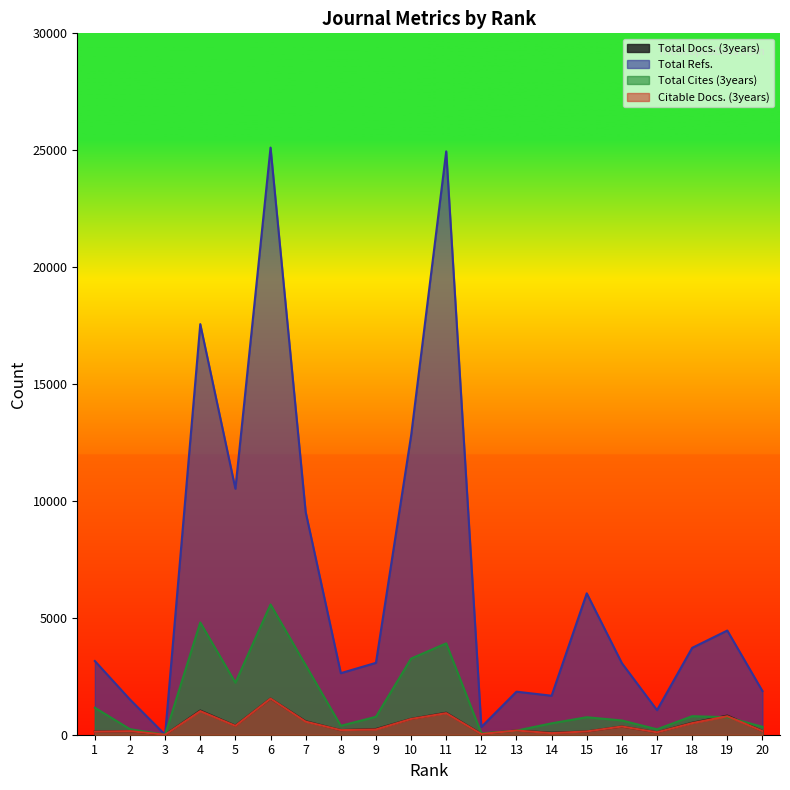

At how many categories does at least one series exceed 18444?

2